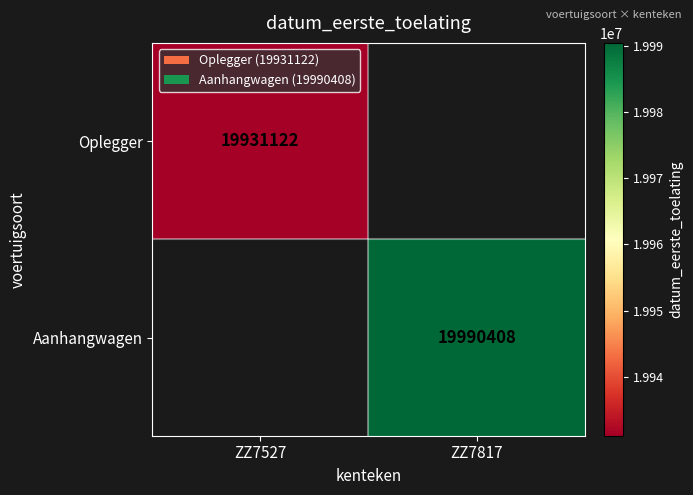

Count the number of data series in this chart.

2